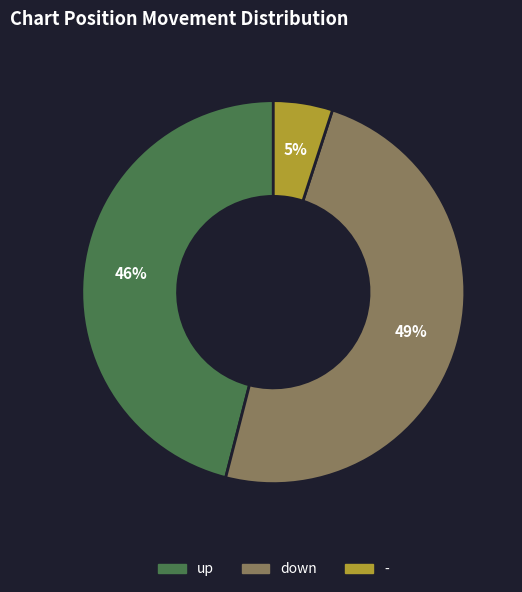

Between down and up, which is larger?

down